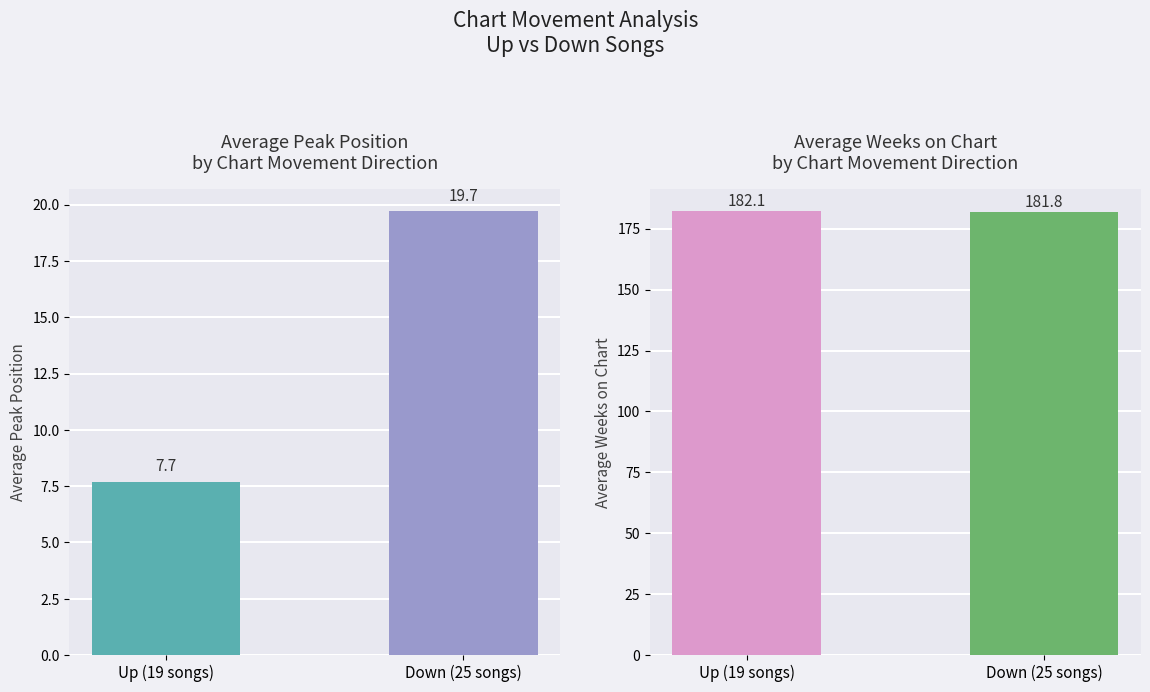

Rank the series at Up (19 songs) from lowest to highest value.

Average Peak Position, Average Weeks on Chart